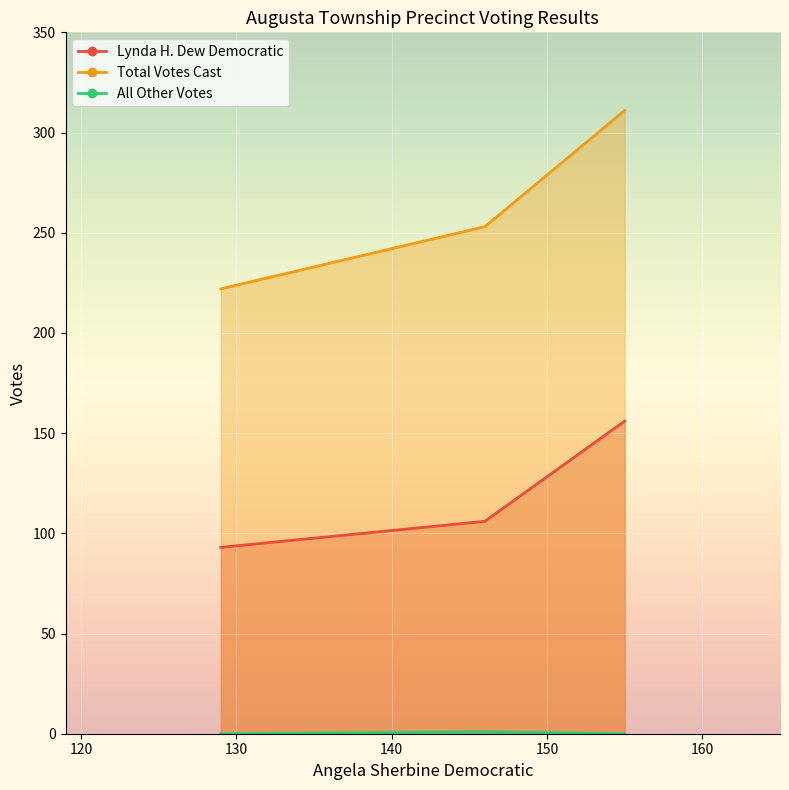

What is the difference between the highest and lowest values at Precinct 3?

311